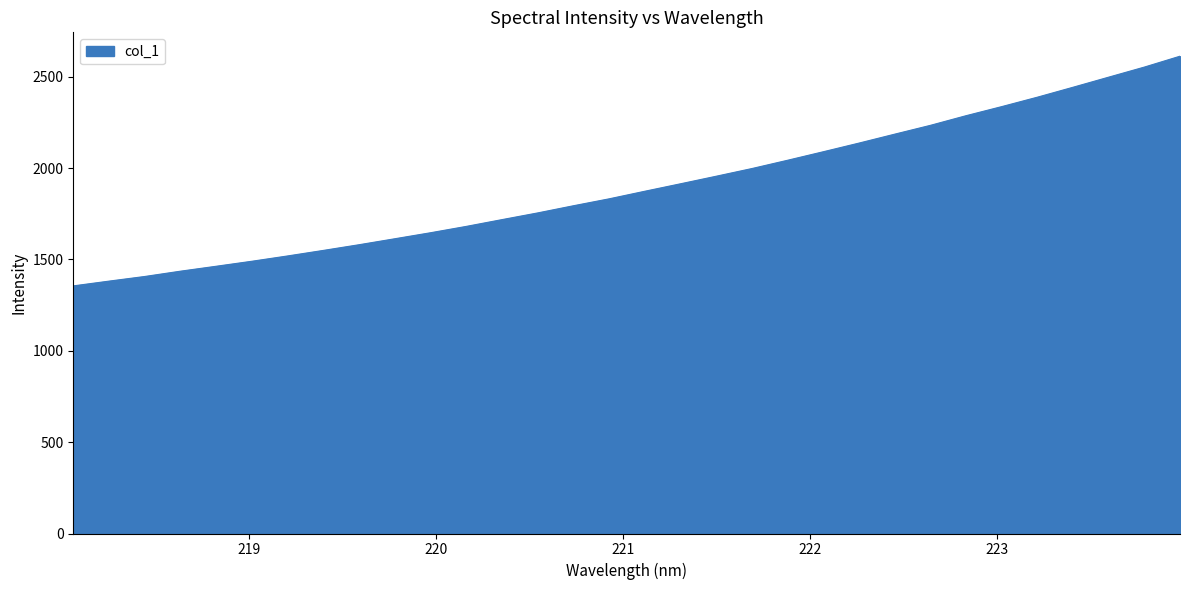

Reading left to right, extract all data points from this chart.

218.0596=1355.3	218.2508=1381.3	218.442=1406.7	218.6332=1435.8	218.8244=1462.8	219.0156=1490.2	219.2067=1519.2	219.3979=1549.5	219.589=1580.6	219.7801=1613.3	219.9712=1646.2	220.1623=1680.9	220.3533=1718.0	220.5444=1754.7	220.7354=1793.9	220.9264=1831.8	221.1174=1873.3	221.3083=1914.1	221.4993=1955.5	221.6902=1997.5	221.8812=2042.9	222.0721=2089.5	222.263=2136.9	222.4538=2185.6	222.6447=2233.9	222.8355=2286.7	223.0264=2336.5	223.2172=2388.1	223.408=2442.4	223.5987=2497.7	223.7895=2552.8	223.9802=2612.4